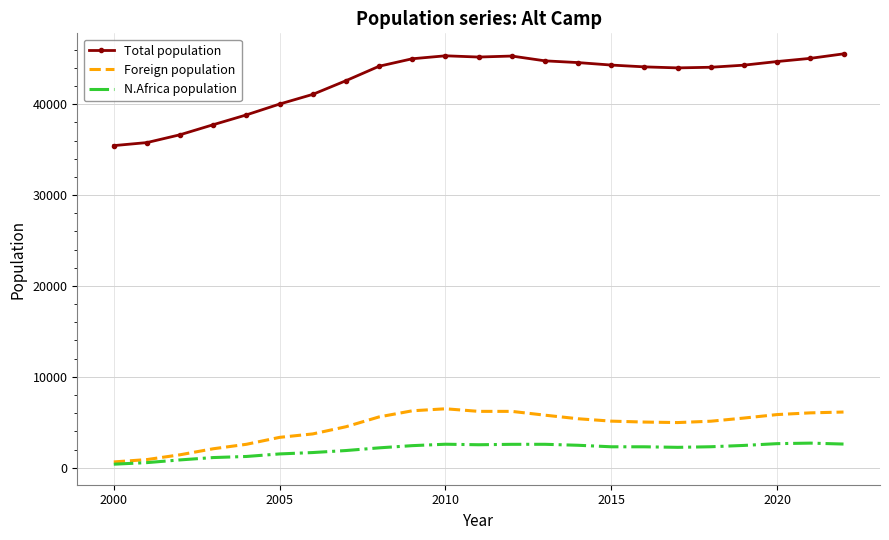

Which series has the largest total across all categories?

Total population